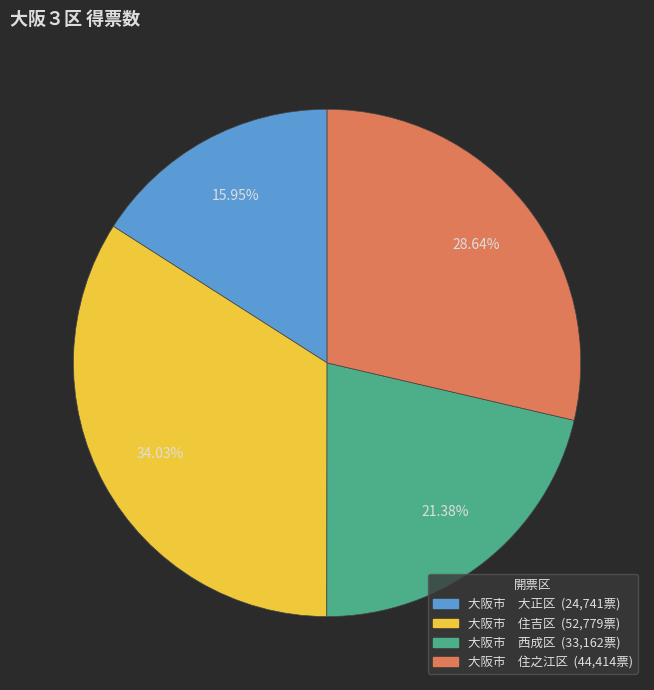

Do 大阪市 住之江区 and 大阪市 住吉区 together represent more than half of the pie?

Yes